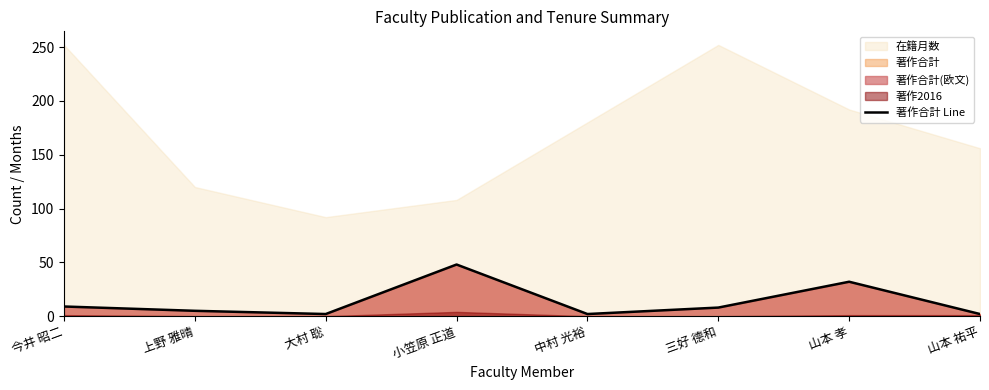

Where is the first local maximum?

小笠原 正道